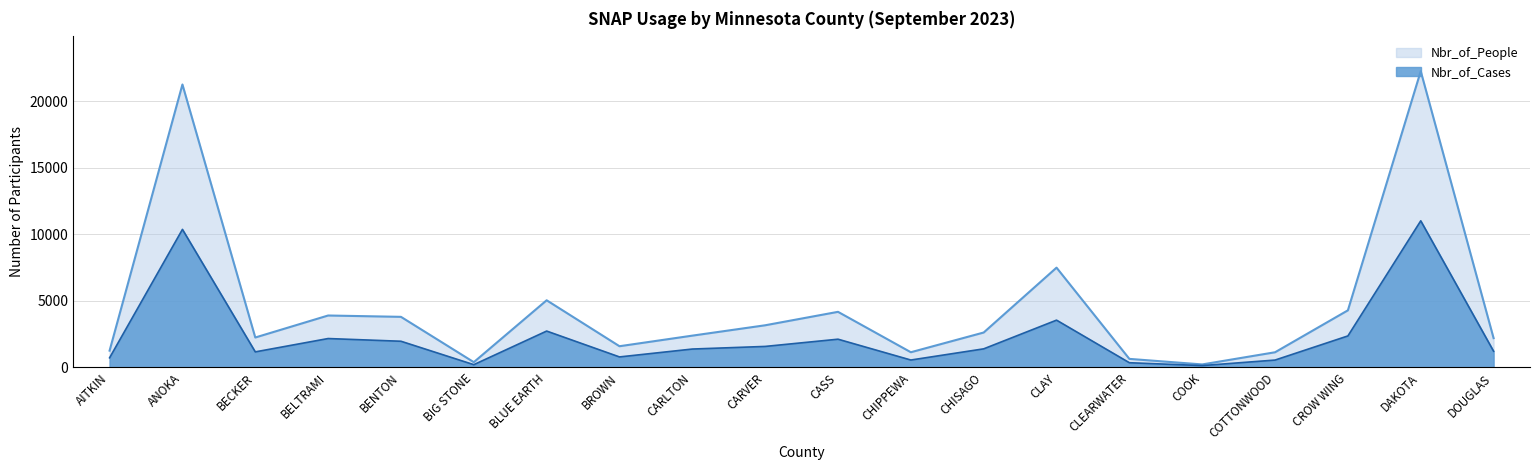

At which category does the chart reach its peak across all series?

DAKOTA